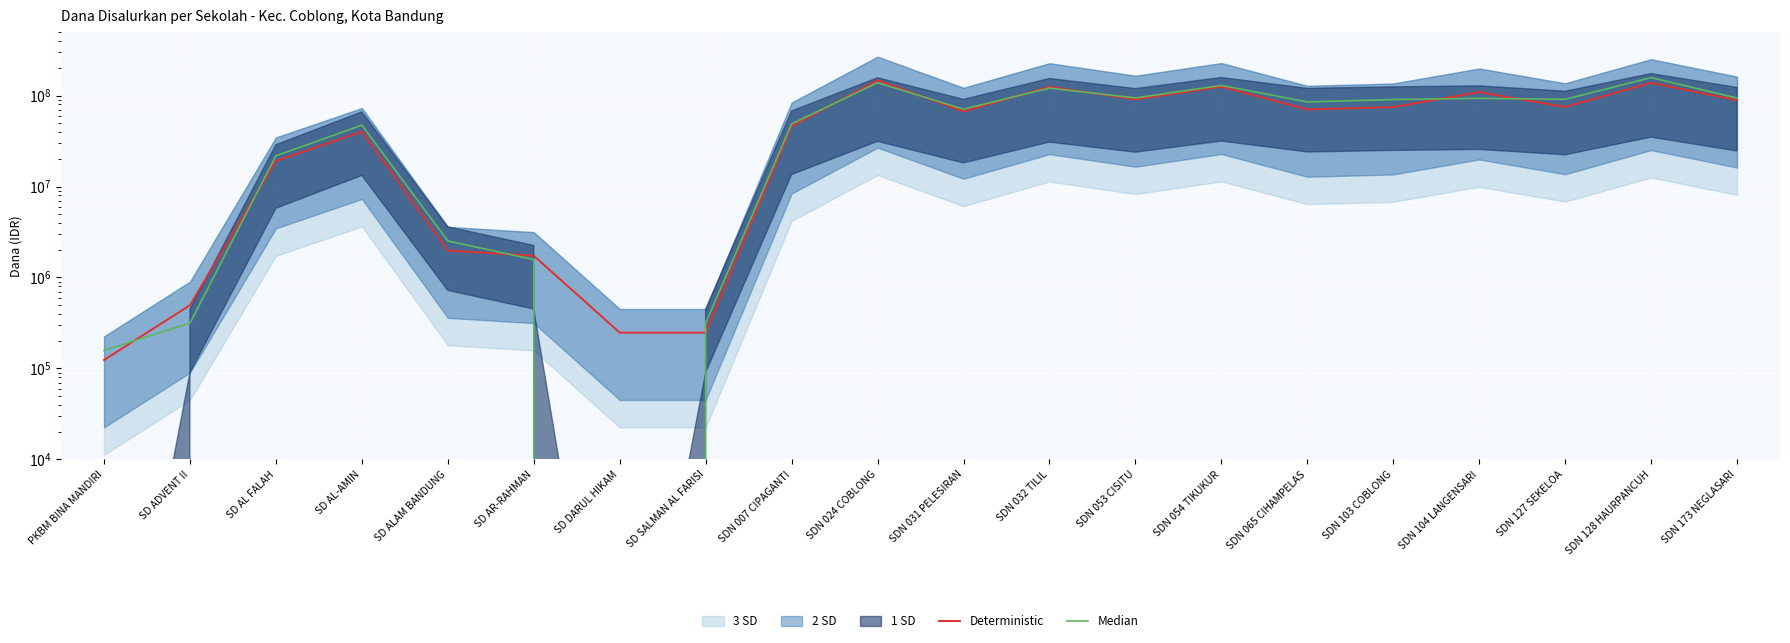

True or false: Deterministic has more than 1 interior local peaks.

True